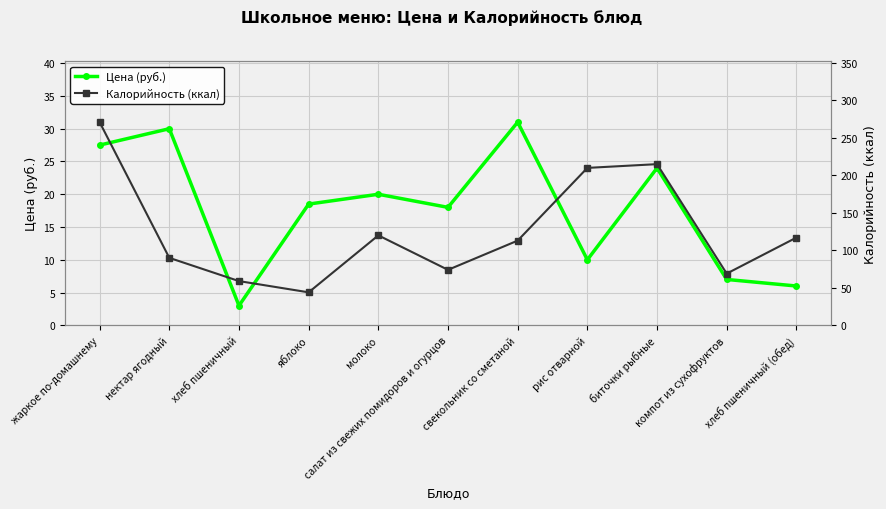

Rank the series by their maximum value, from lowest to highest.

Цена (руб.), Калорийность (ккал)